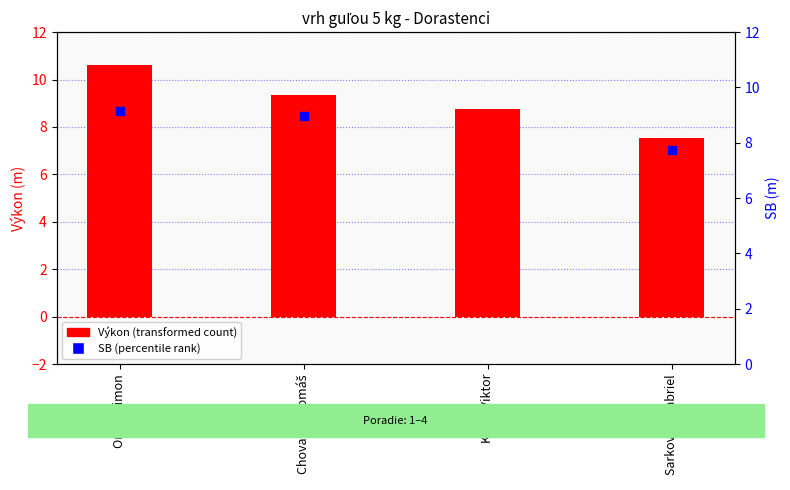

What is the maximum value shown in the chart?

10.6